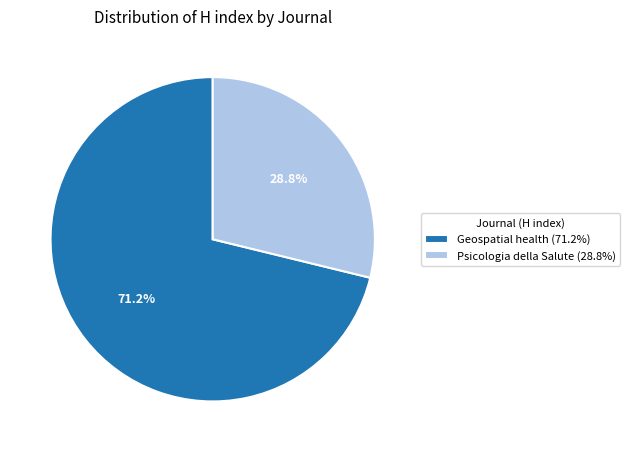

To the nearest percent, what is the average slice percentage?

50%